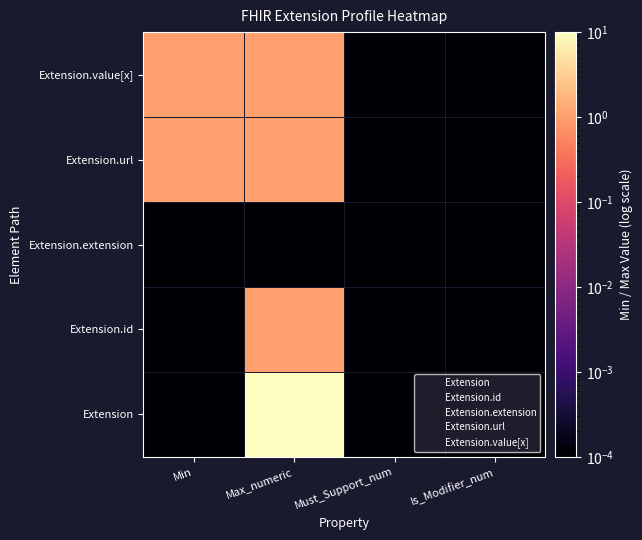

Which has a higher value, Is_Modifier_num or Max_numeric?

Max_numeric